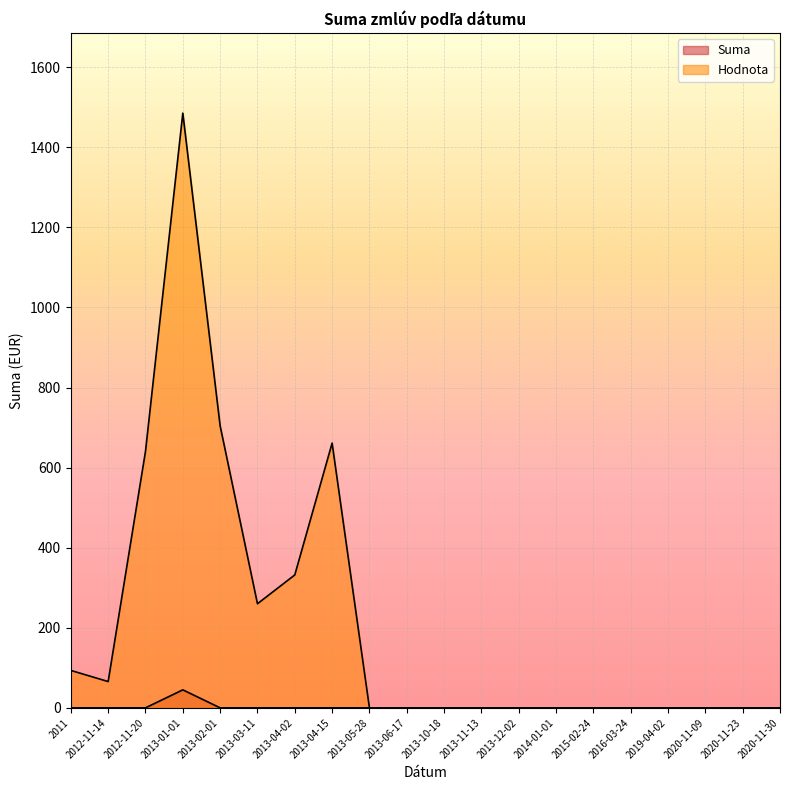

List the series in order of their overall mean, lowest first.

Suma, Hodnota